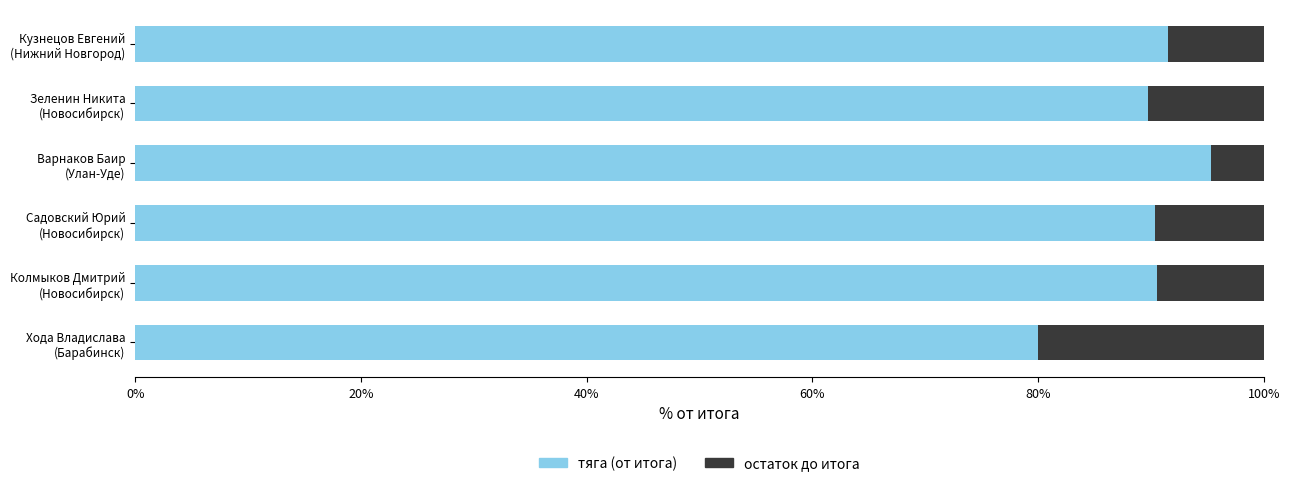

What is the minimum value for тяга (от итога)?

80.0